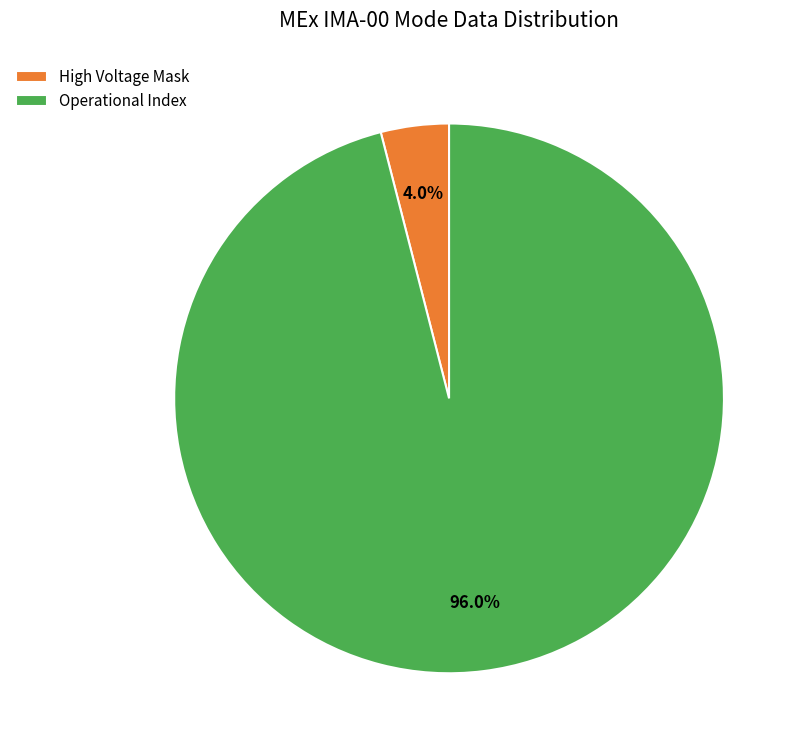

Rank the categories by value from highest to lowest.

Operational Index, High Voltage Mask